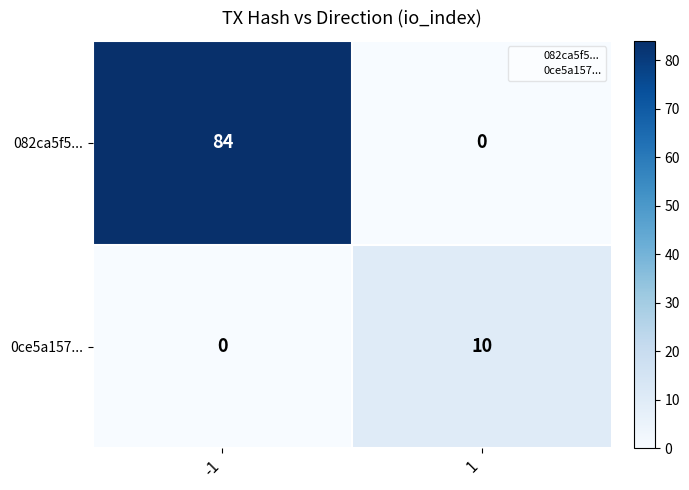

Is it true that 0ce5a157... equals 7 at -1?

False